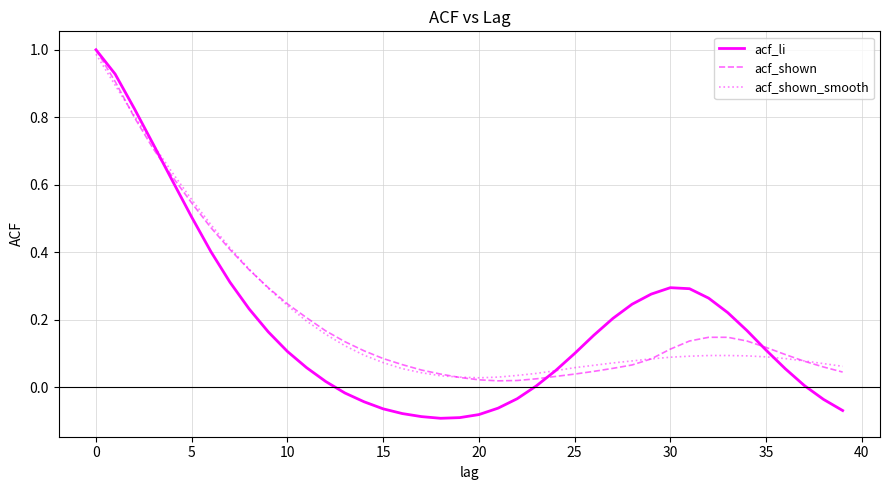

After their last crossing, which series has the higher values: acf_shown_smooth or acf_shown?

acf_shown_smooth